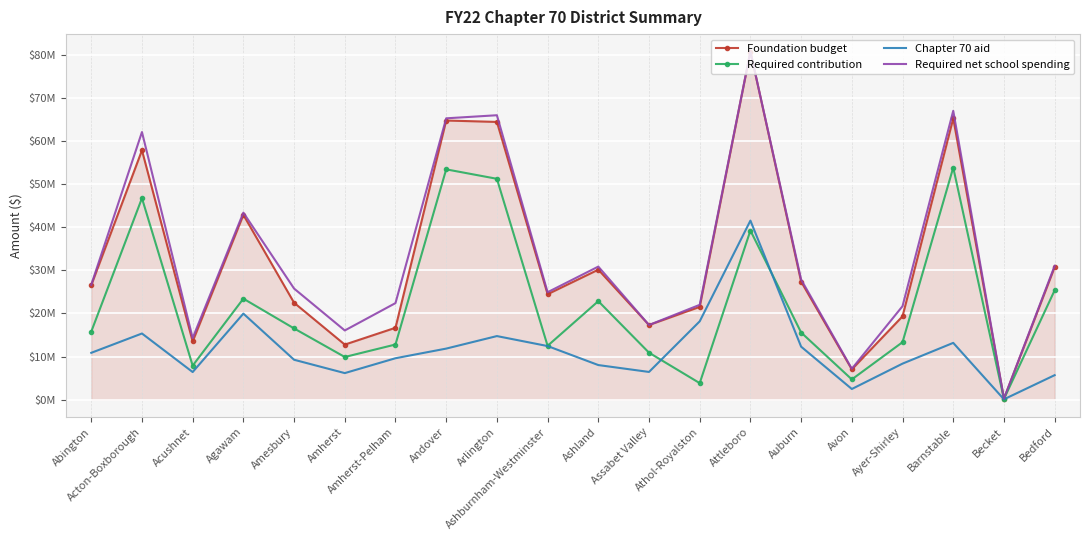

Reading left to right, transcribe all the data shown in this chart.

Foundation budget: 26529795.7	57822927.8	13489100.1	42850725.4	22473928.6	12765297.7	16668696.9	64739542.5	64412505.9	24454471.9	30147061.9	17308906.9	21516033.3	80741145.7	27367440.7	7016240.1	19326736.3	65238260.3	207582.4	30729462.7
Required contribution: 15771170.0	46723042.0	7882117.0	23421246.0	16512866.0	9889673.0	12787466.0	53410123.0	51220285.0	12482932.0	22838677.0	10888732.0	3826520.0	39217459.0	15568309.0	4689958.0	13326540.0	53821564.0	163858.0	25351806.0
Chapter 70 aid: 10858340.0	15338911.0	6397702.0	19949538.0	9248787.0	6153573.0	9601357.0	11837131.0	14741108.0	12426690.0	8018443.0	6421072.0	18162738.0	41523687.0	12284561.0	2465569.0	8350691.0	13165466.0	76923.0	5674637.0
Required net school spending: 26629510.0	62061953.0	14279819.0	43370784.0	25761653.0	16043246.0	22388823.0	65247254.0	65961393.0	24909622.0	30857120.0	17309804.0	21989258.0	80741146.0	27852870.0	7155527.0	21677231.0	66987030.0	240781.0	31026443.0